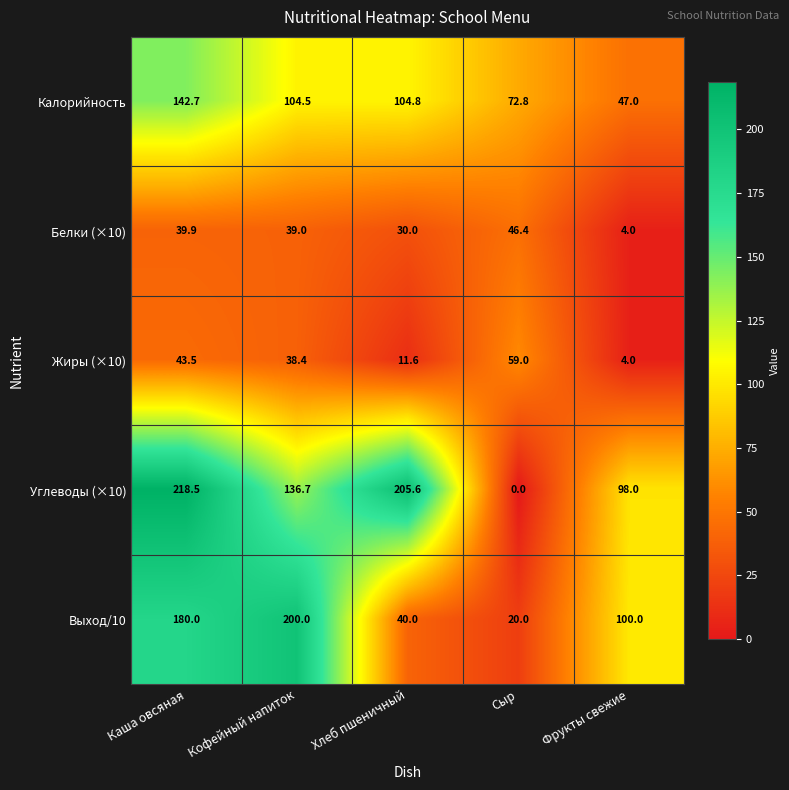

At which category does the chart reach its peak across all series?

Каша овсяная